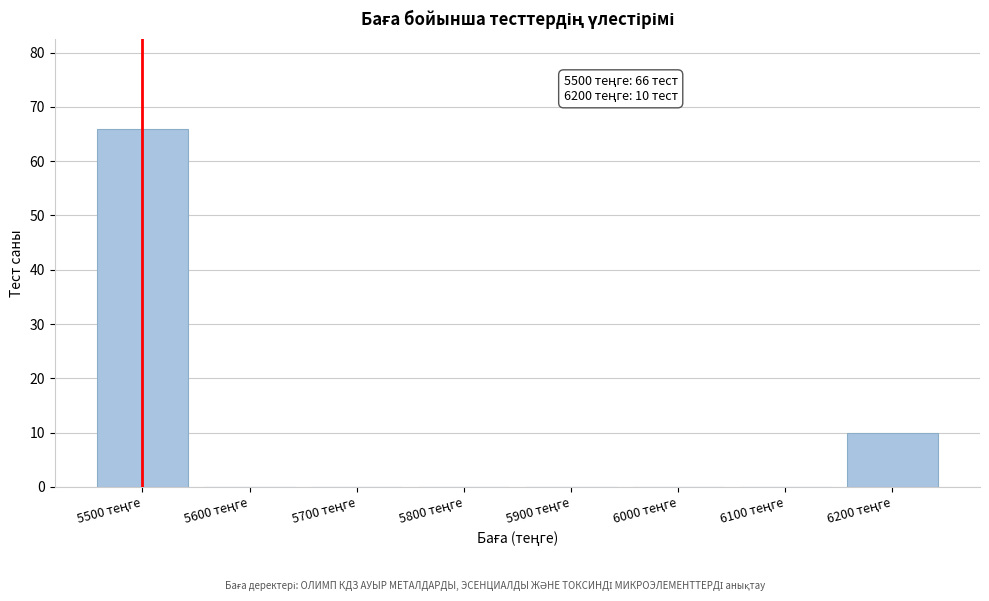

What is the sum of all values?

76